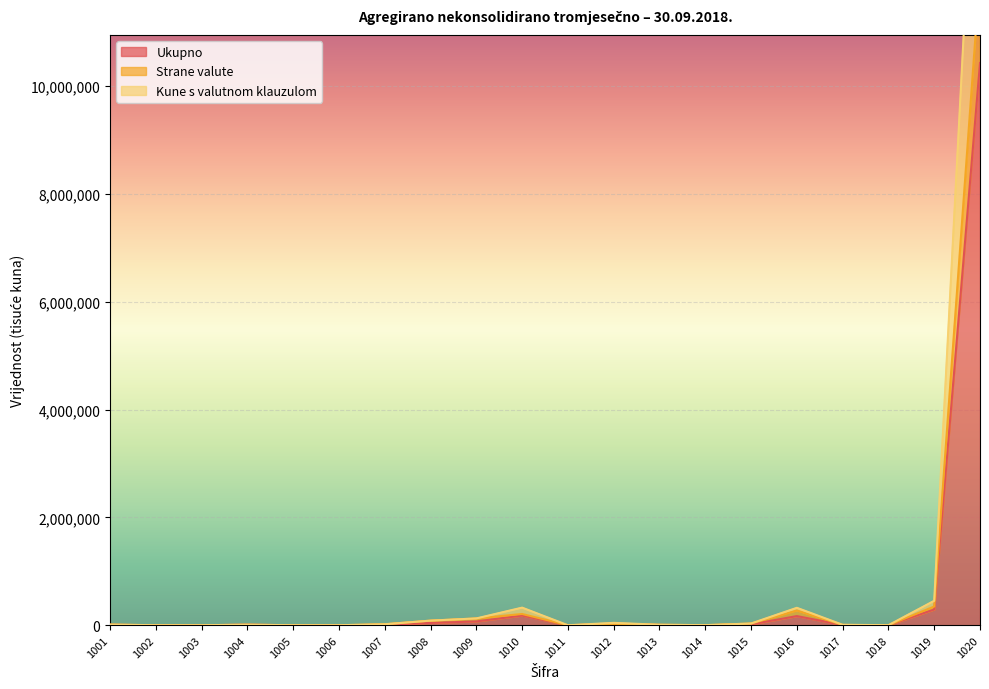

At which category does Strane valute reach its first local peak?

1004